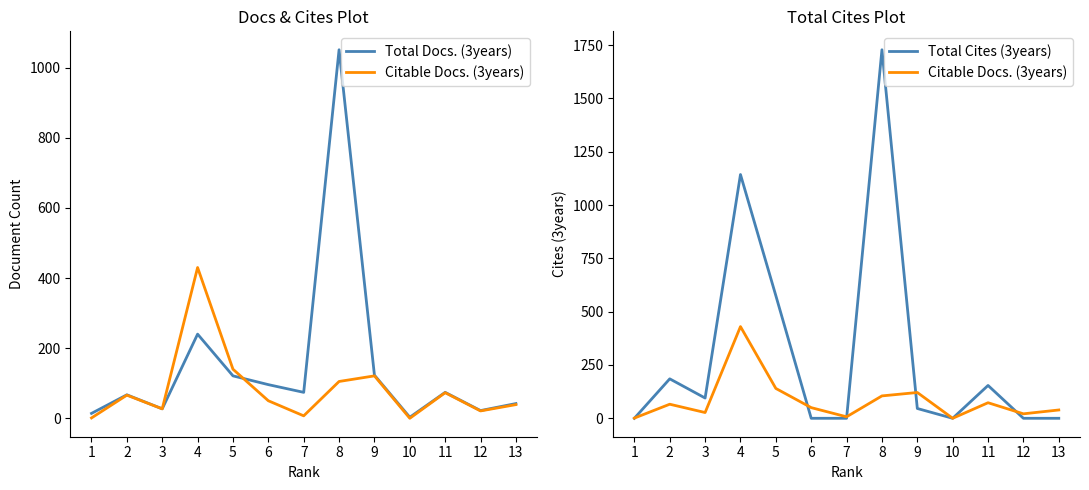

Reading right to left, transcribe all the data shown in this chart.

Total Docs. (3years): 42	22	74	3	123	1051	74	96	121	240	27	67	14
Citable Docs. (3years): 39	21	73	0	121	105	7	50	140	430	27	66	1
Total Cites (3years): 0	0	154	0	46	1728	0	0	575	1143	95	185	0